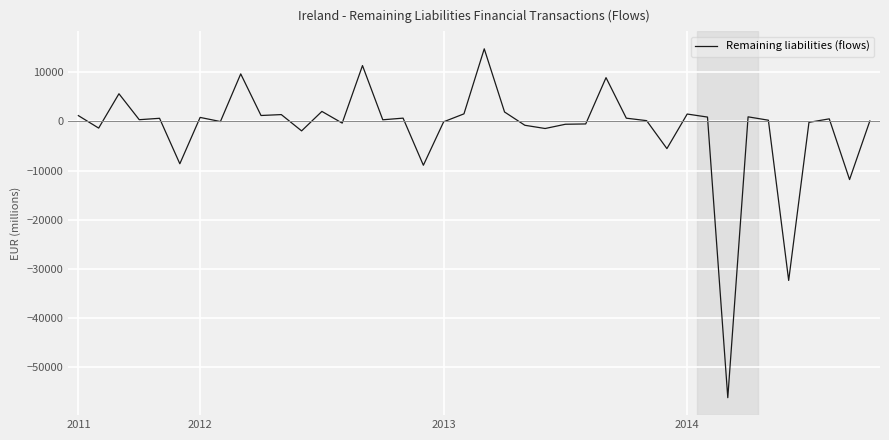

What is the smallest value displayed?

-56340